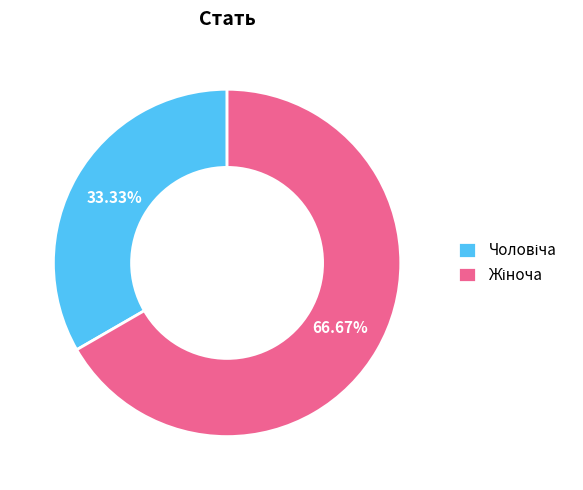

Is there any slice that represents more than half of the pie?

Yes